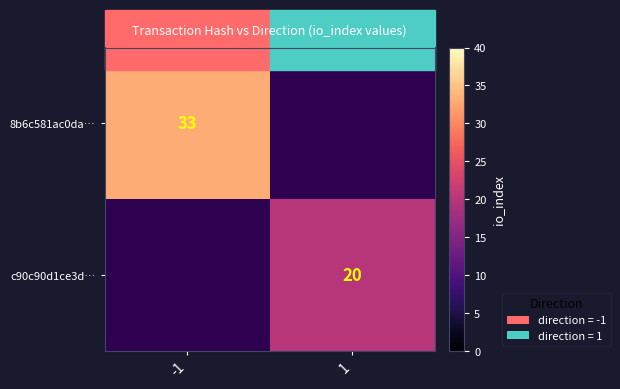

Which label corresponds to the smallest value in the chart?

1